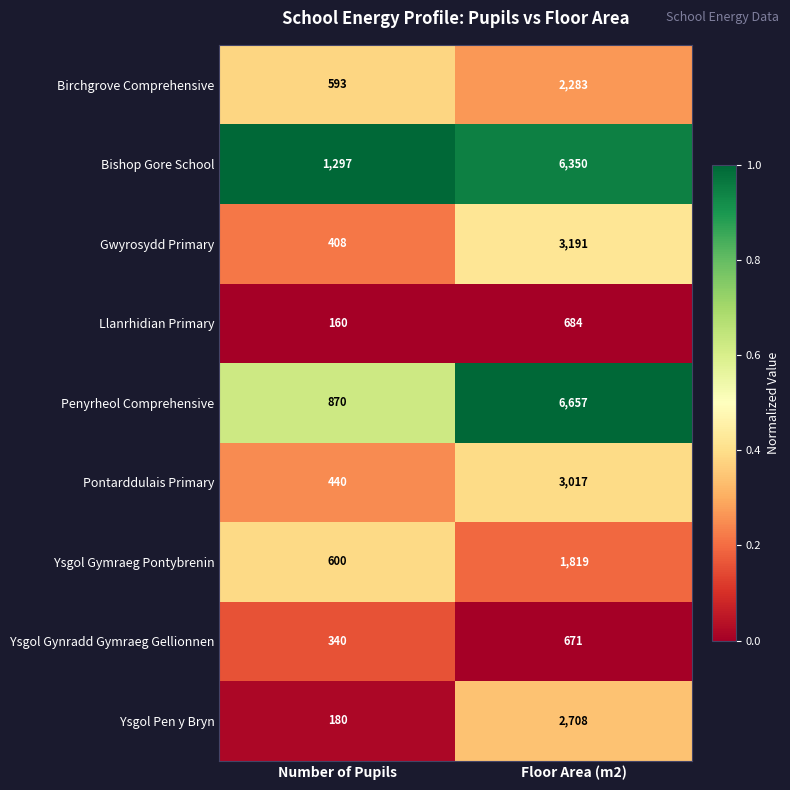

What is the sum of all Penyrheol Comprehensive values?

7527